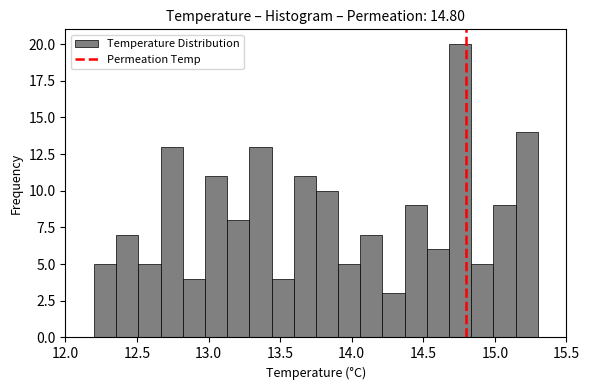

Read against the x-axis, roughly where is the centre of the tallest bar?

14.75